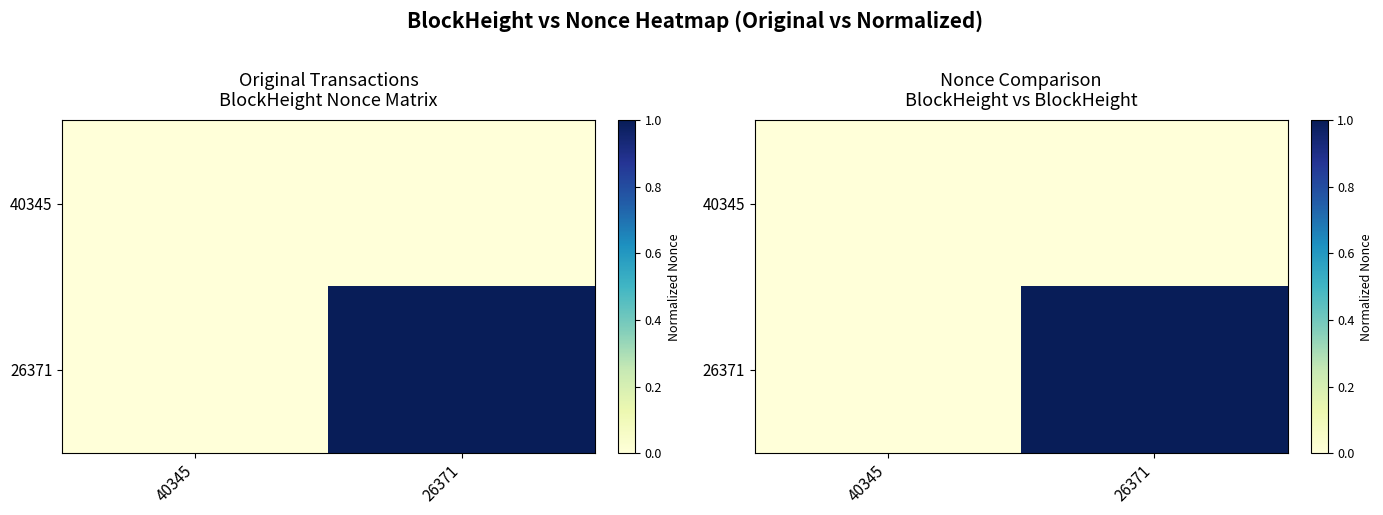

At which category does the chart reach its minimum across all series?

40345